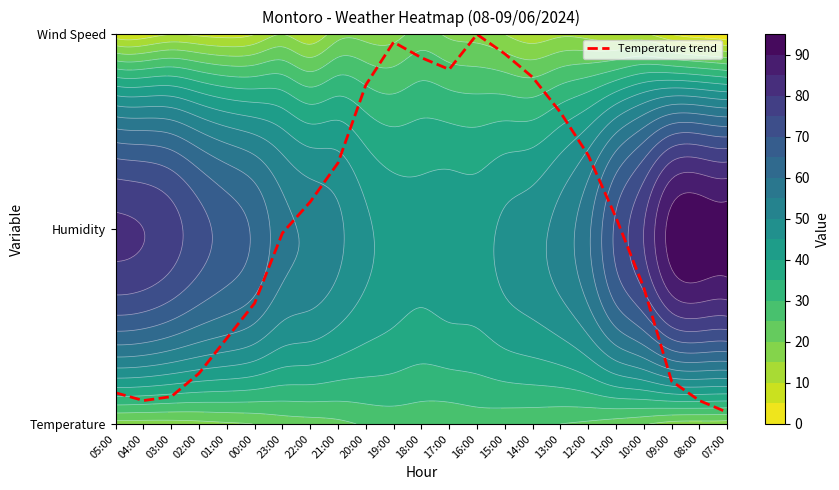

What is the ratio of the value at 03:00 to the value at 15:00?

0.1